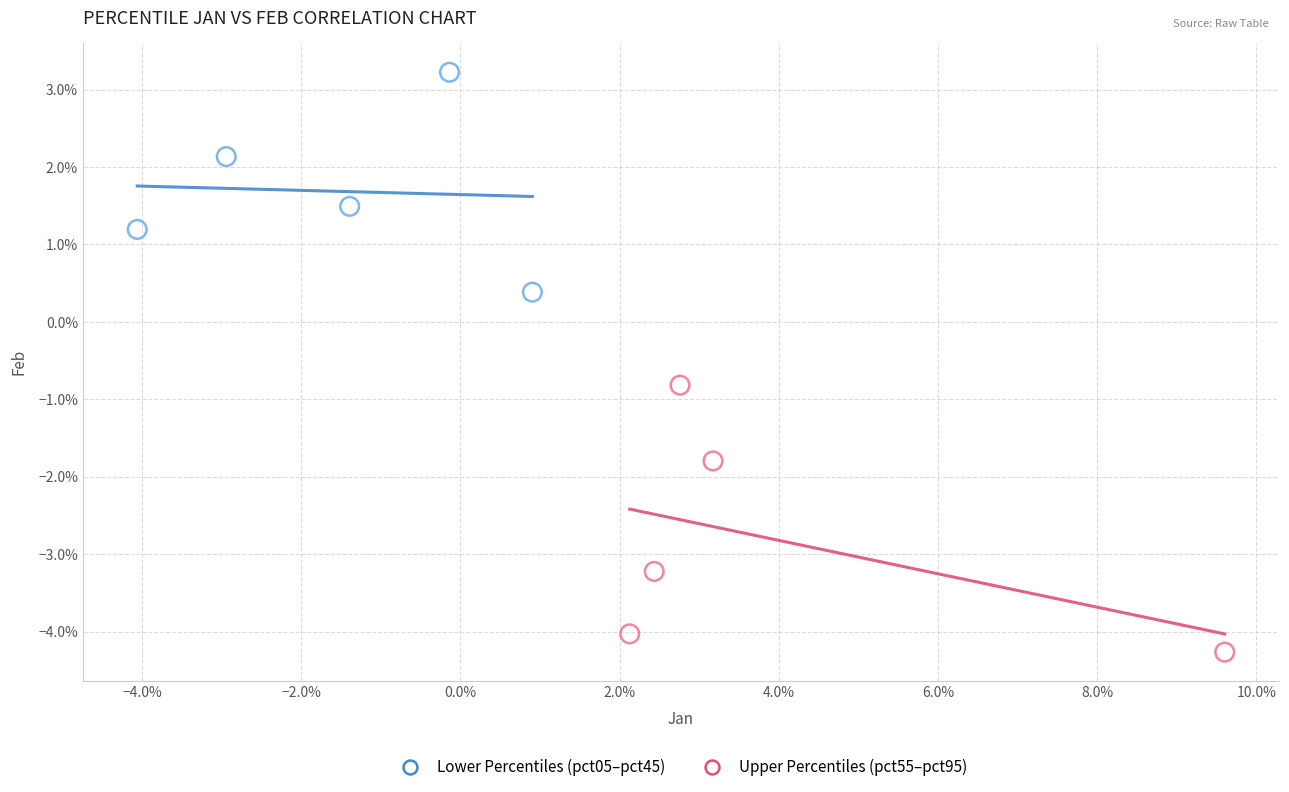

What are all the series names shown in the legend?

Lower Percentiles (pct05–pct45), Upper Percentiles (pct55–pct95)